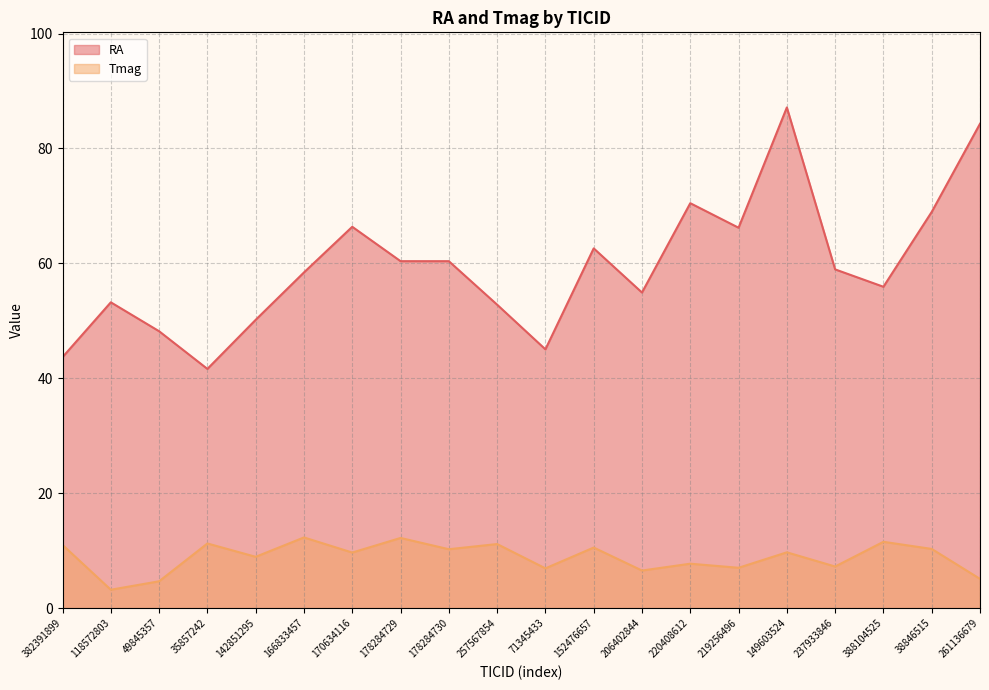

How many data points does each series have?

20